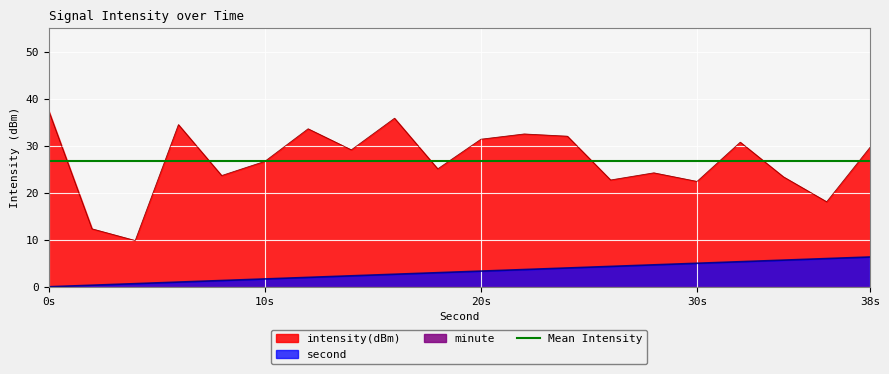

What is the sum of all intensity(dBm) values?

535.0